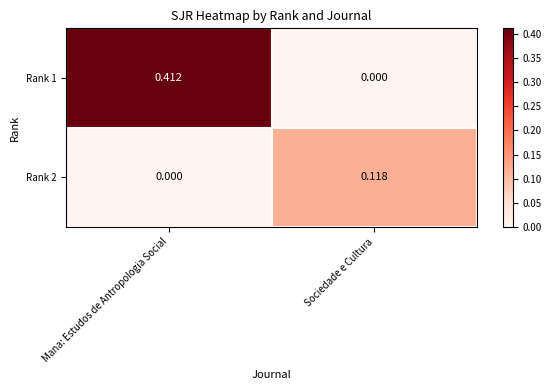

At how many categories does at least one series exceed 0?

2